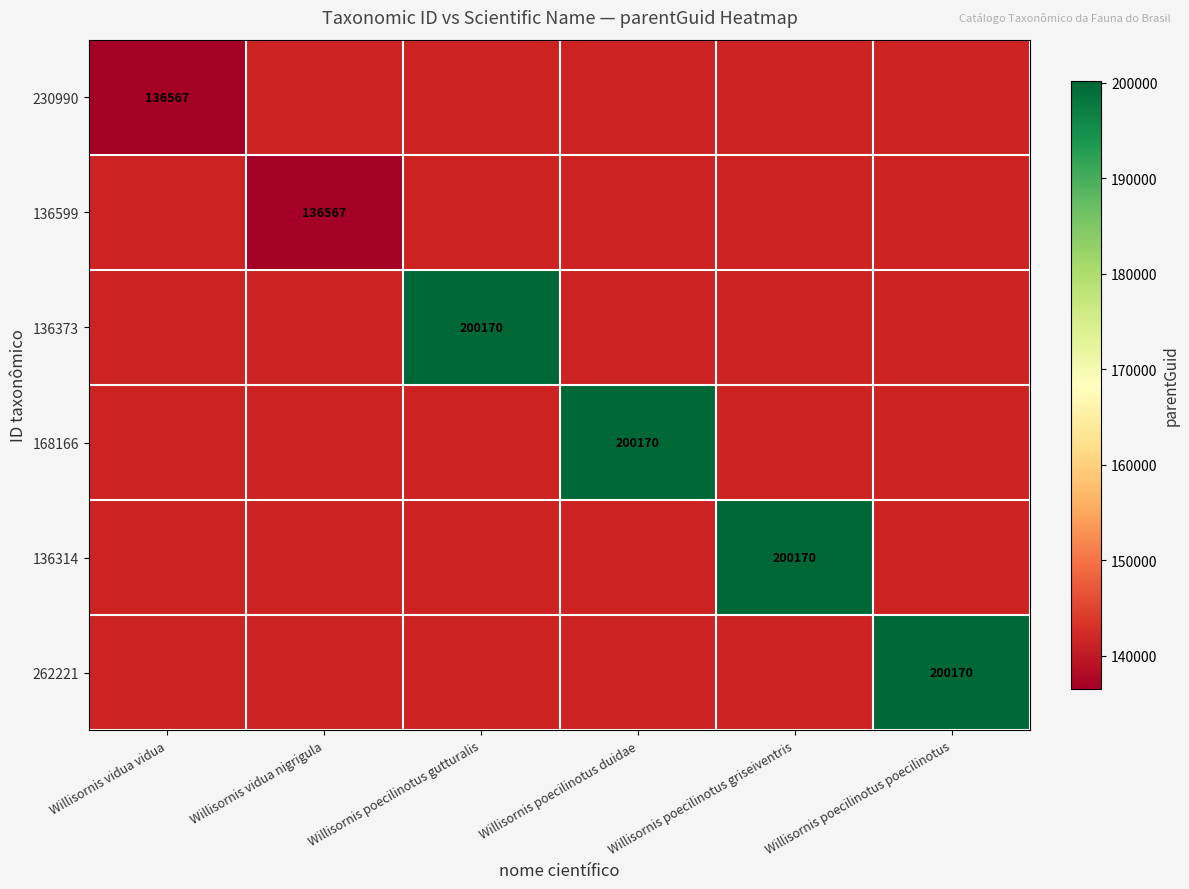

Between Willisornis vidua vidua and Willisornis poecilinotus gutturalis, which is larger?

Willisornis poecilinotus gutturalis